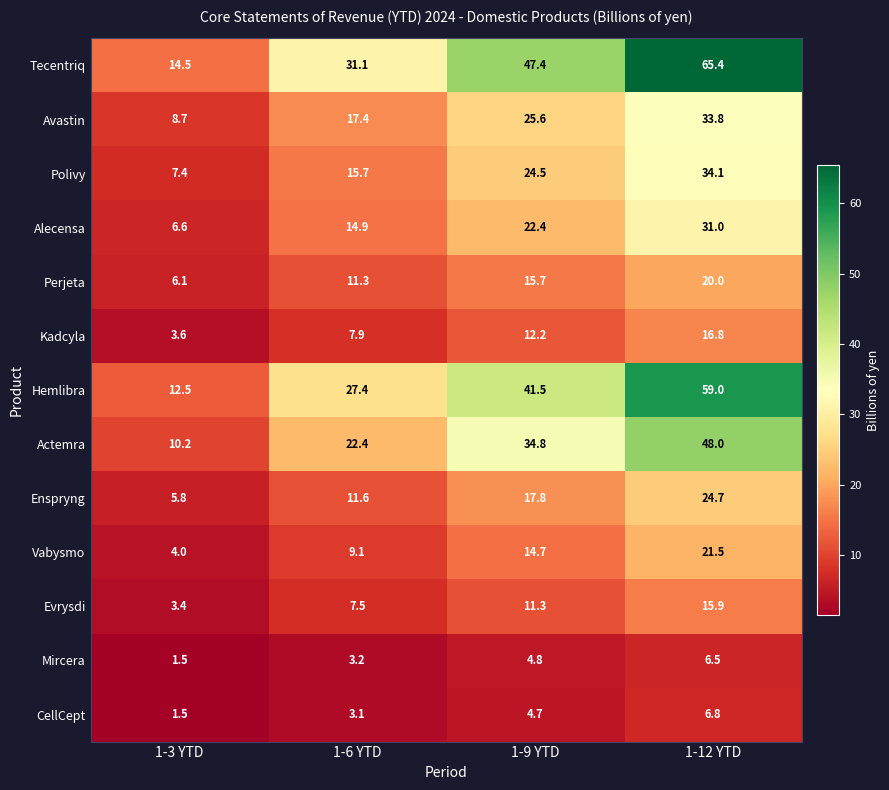

The Enspryng series shows 2.4 at 1-3 YTD. True or false?

False